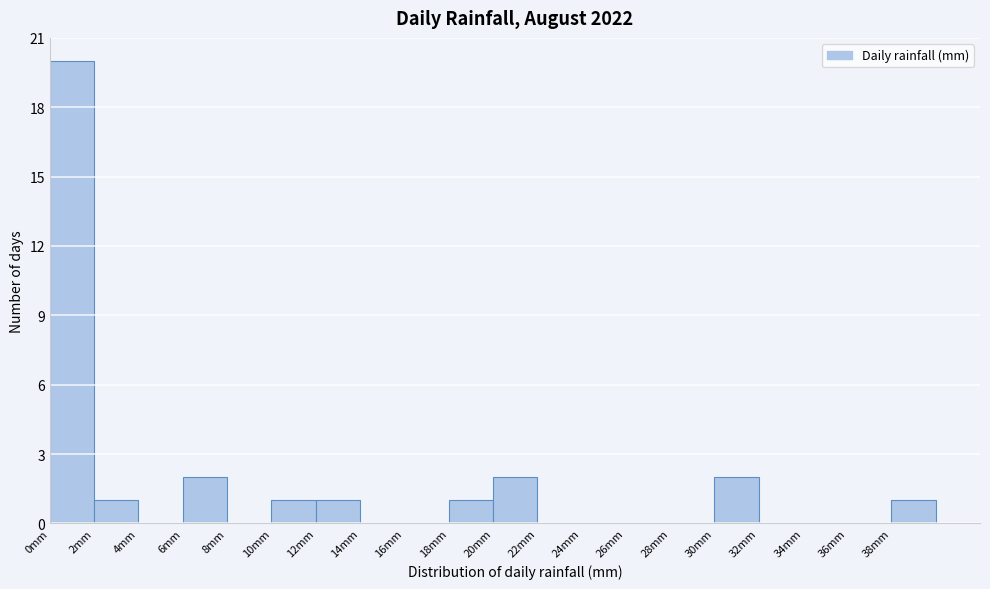

Over which range of the x-axis is the bar tallest?

0 to 2